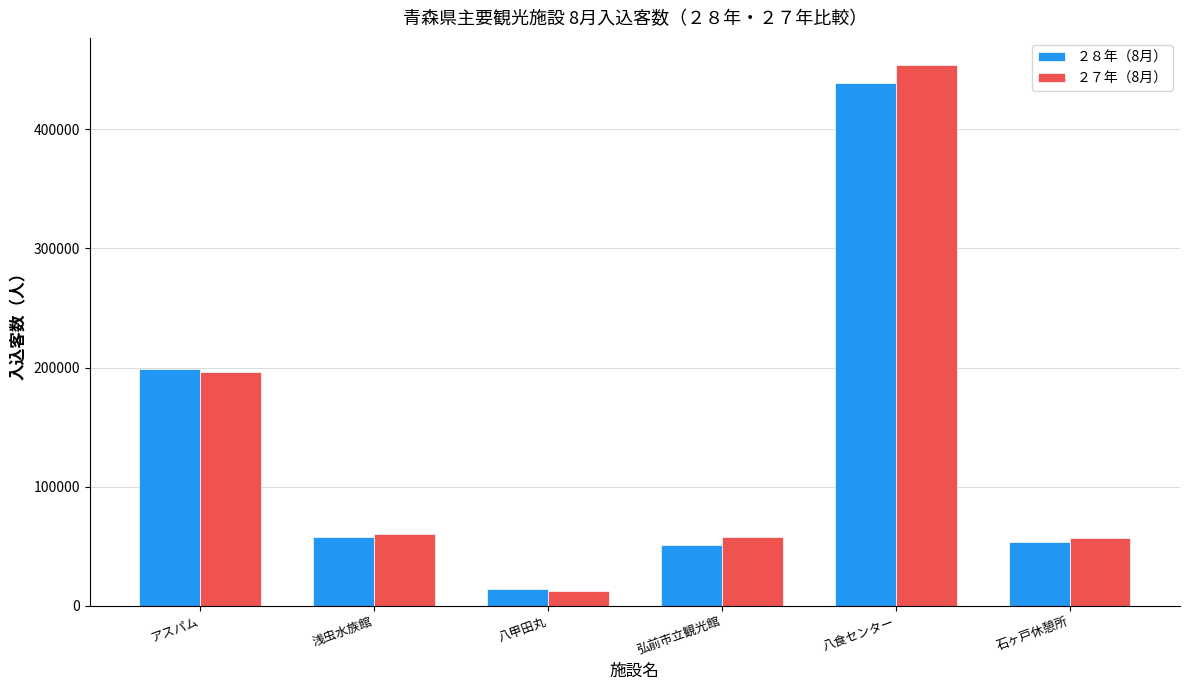

Which series has the widest spread of values?

２７年（8月）